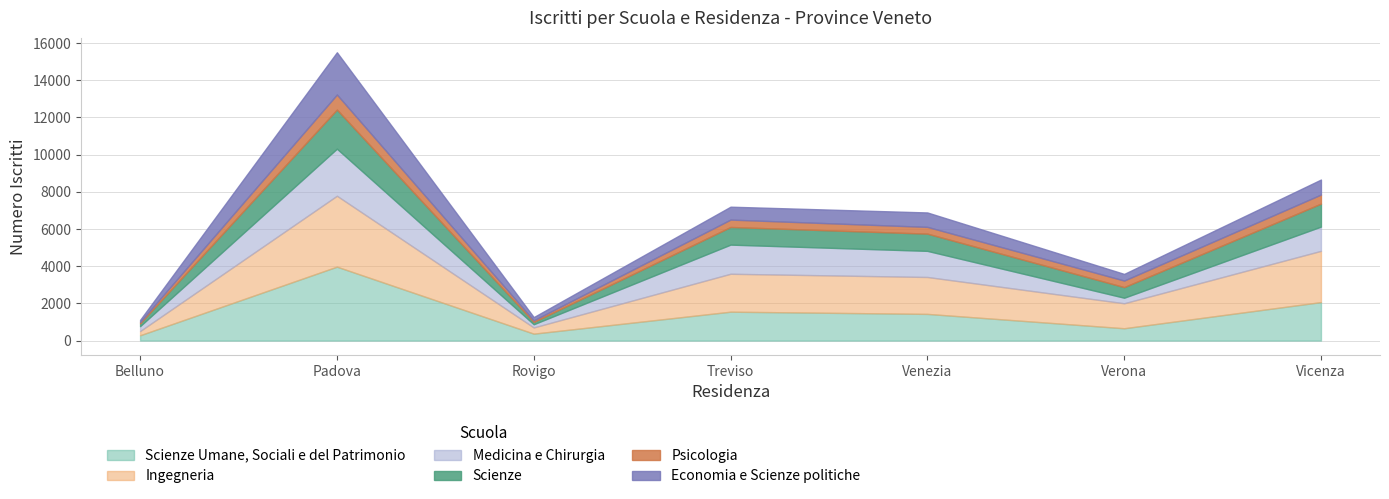

Does the chart display data point markers on the line(s)?

No